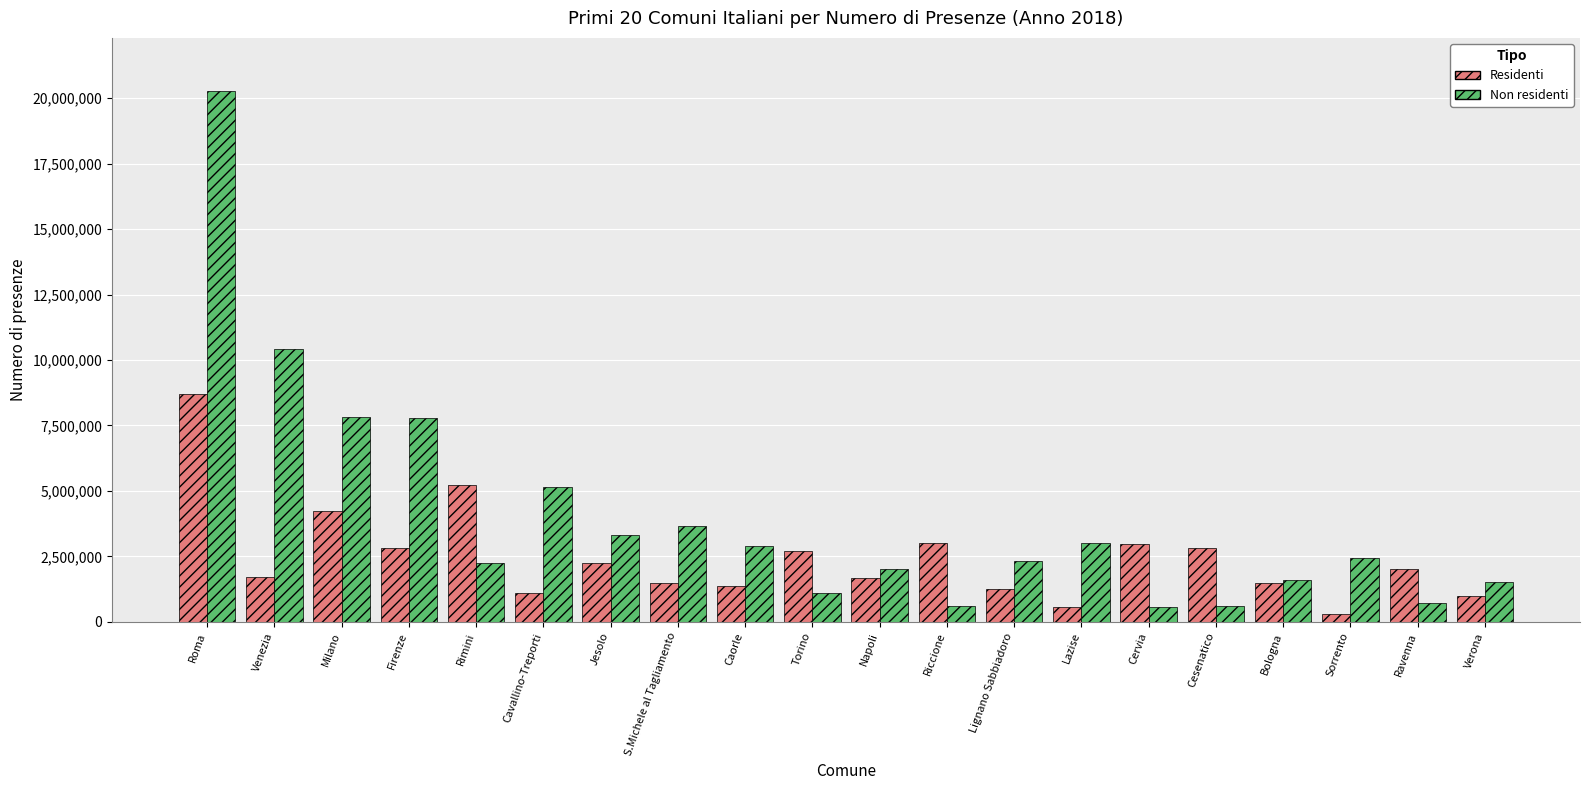

At how many categories does at least one series exceed 8678217?

2